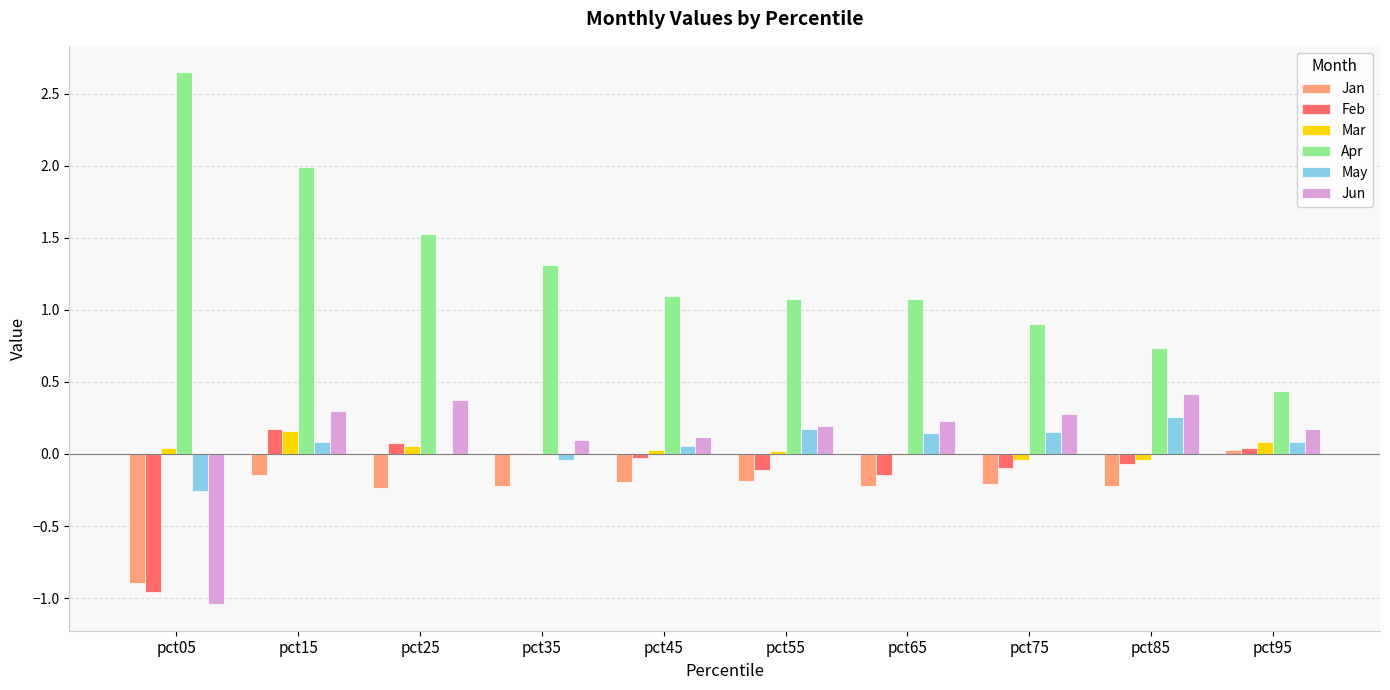

What is the sum of all Jan values?

-2.5